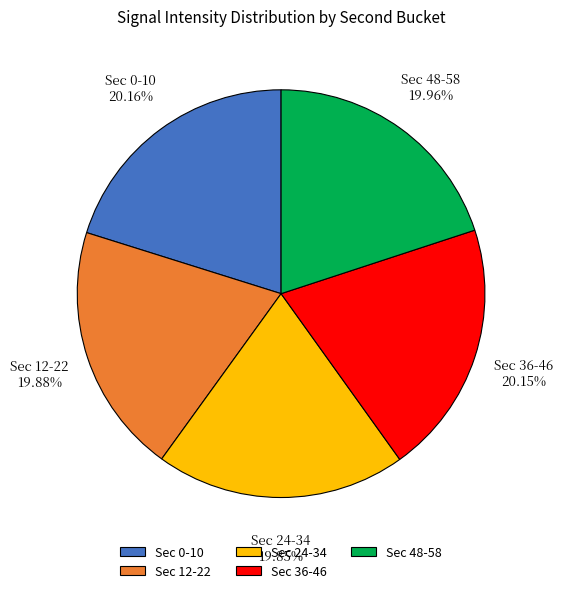

Does Sec 12-22 represent more than half of the total?

No